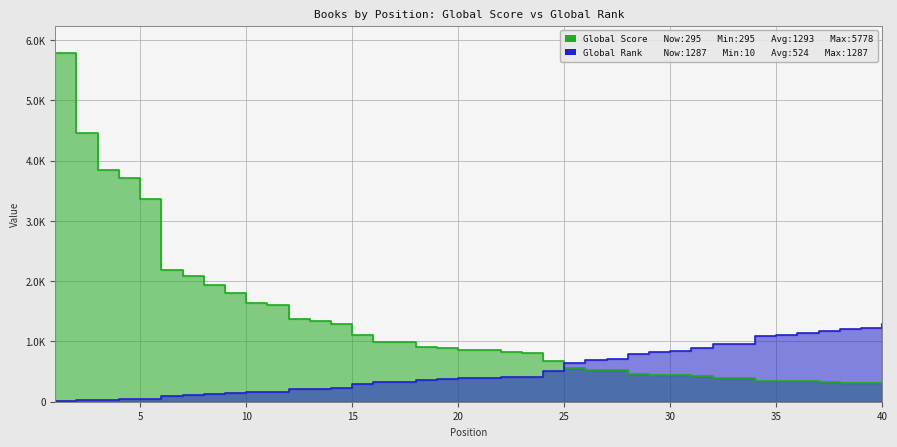

Rank the series at 25 from highest to lowest value.

Global Rank, Global Score